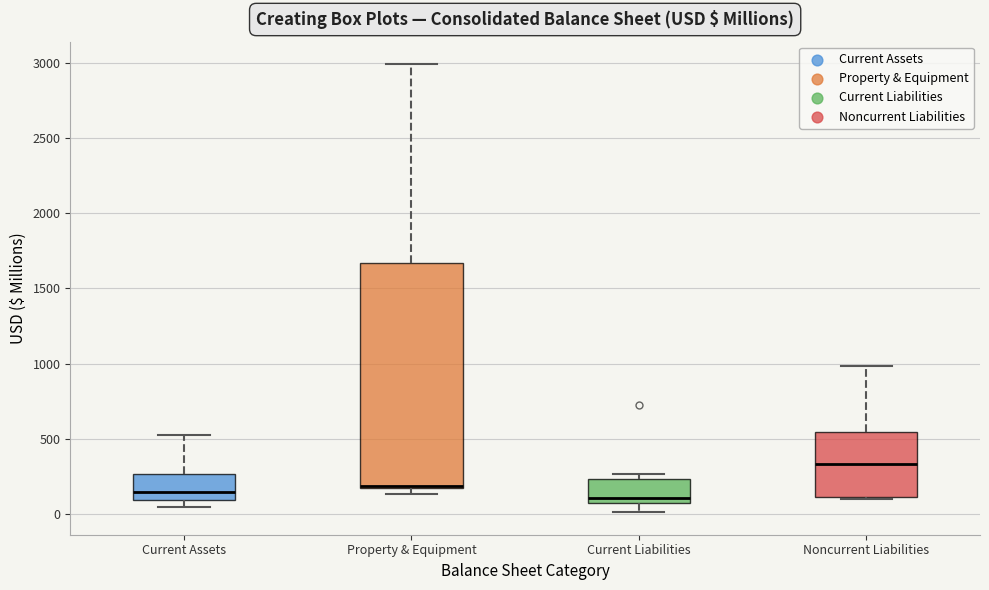

Where does the median line of the box for Current Assets sit on the y-axis? The values are not printed on the chart, so give them approximately, as read against the axis.

150